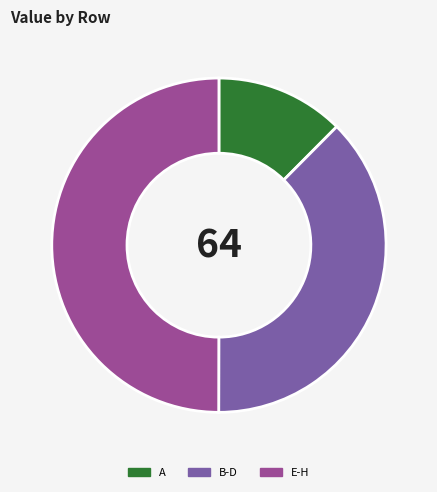

Which category has the biggest portion of the pie?

E-H